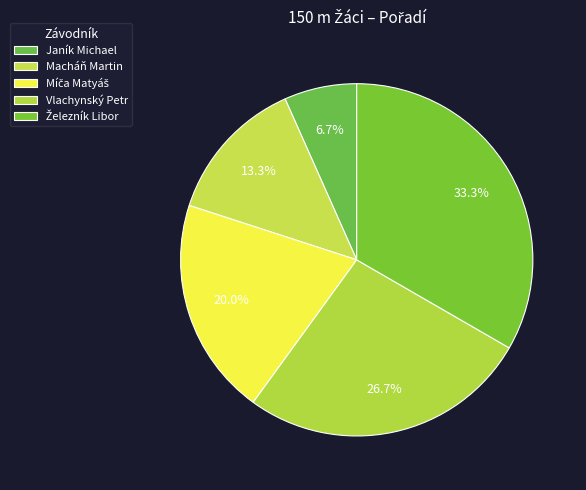

How many slices are in this pie chart?

5